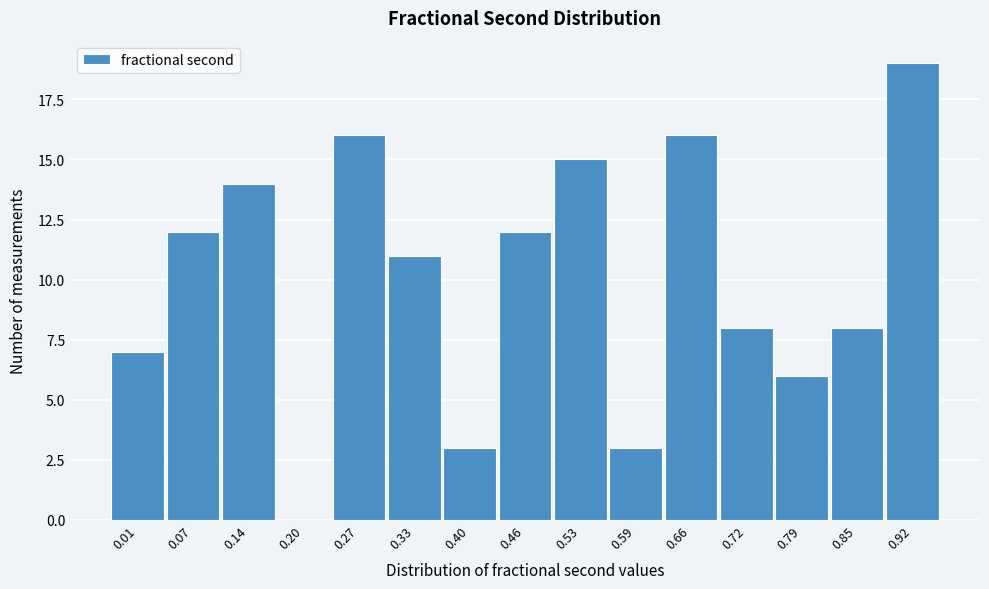

Reading left to right, transcribe all the data shown in this chart.

0.01=7	0.07=12	0.14=14	0.20=0	0.27=16	0.33=11	0.40=3	0.46=12	0.53=15	0.59=3	0.66=16	0.72=8	0.79=6	0.85=8	0.92=19